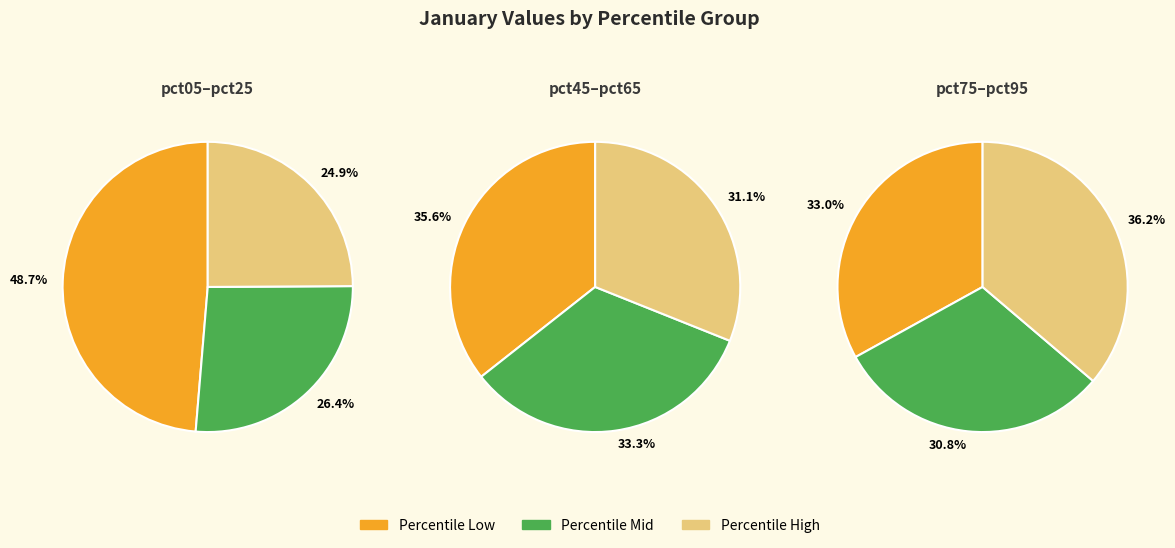

Do pct05 and pct35 together represent more than half of the pie?

No